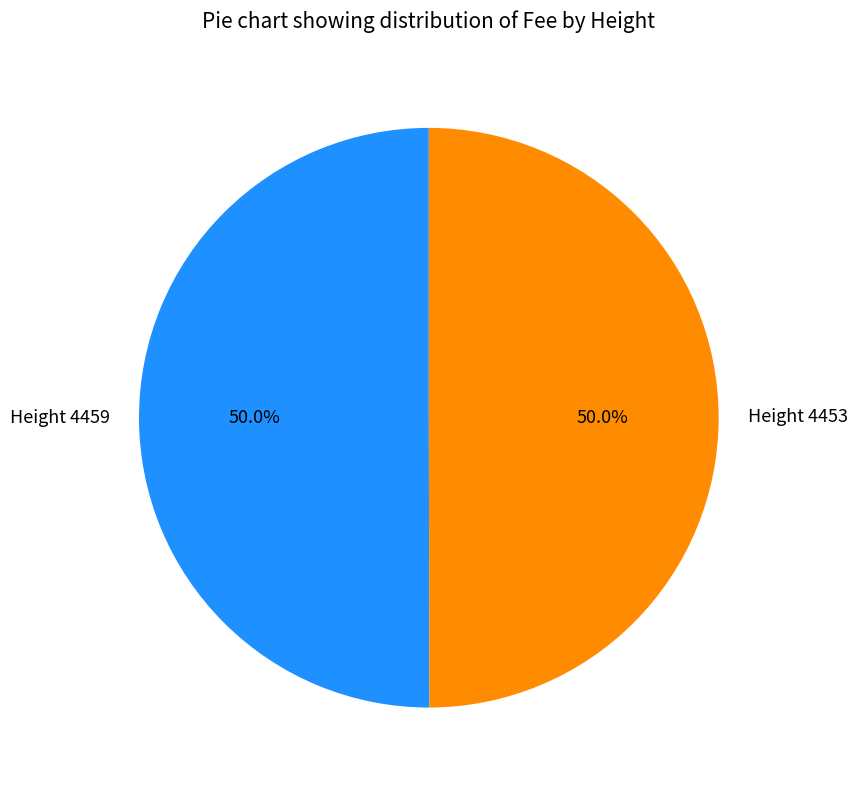

Combined, what portion of the pie is Height 4459 and Height 4453?

100.0%